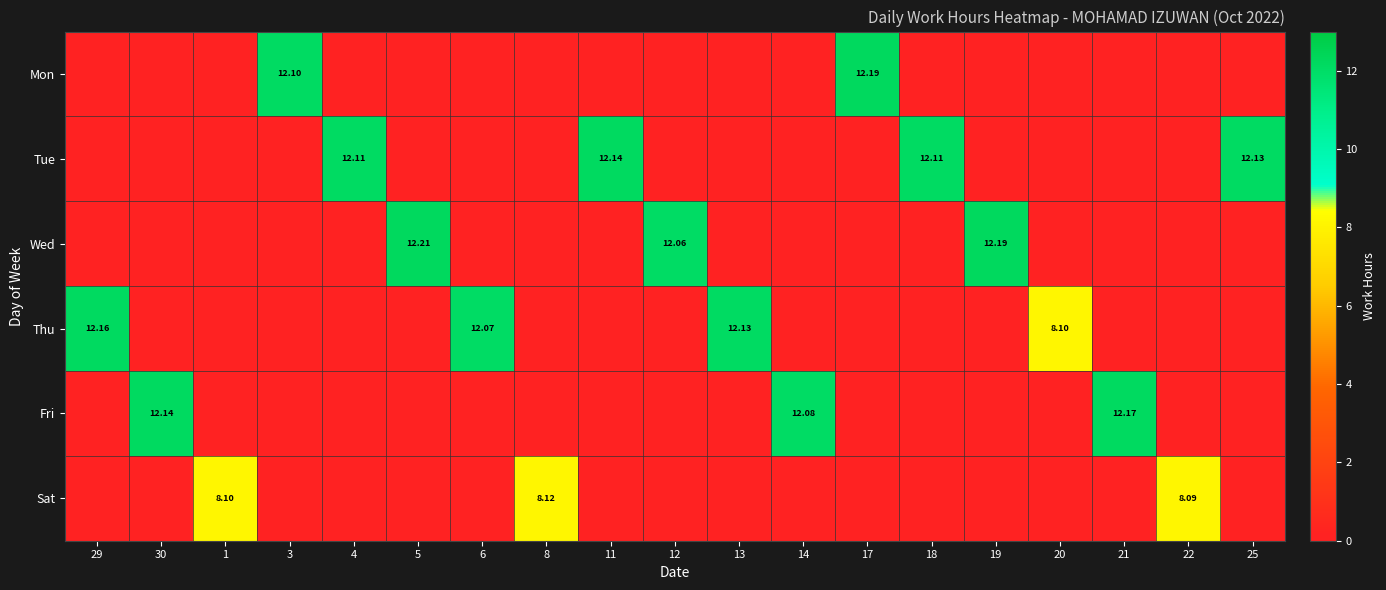

Is the value of Sat at 13 greater than the value of Wed at 4?

No